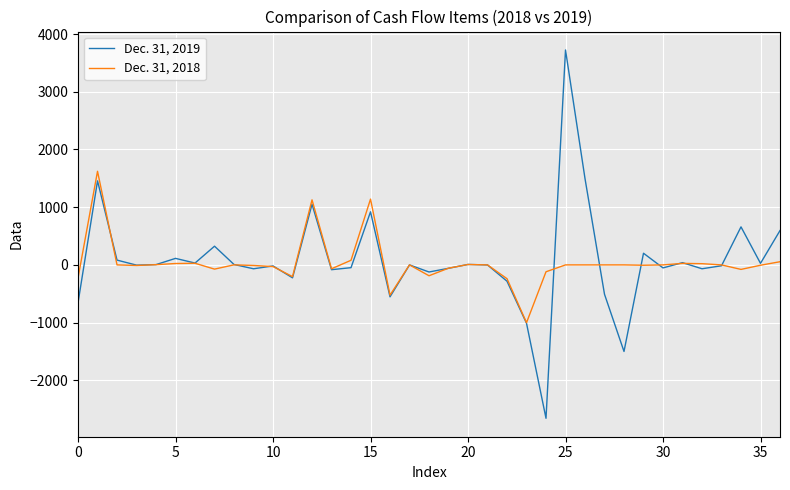

Which series has the widest spread of values?

Dec. 31, 2019